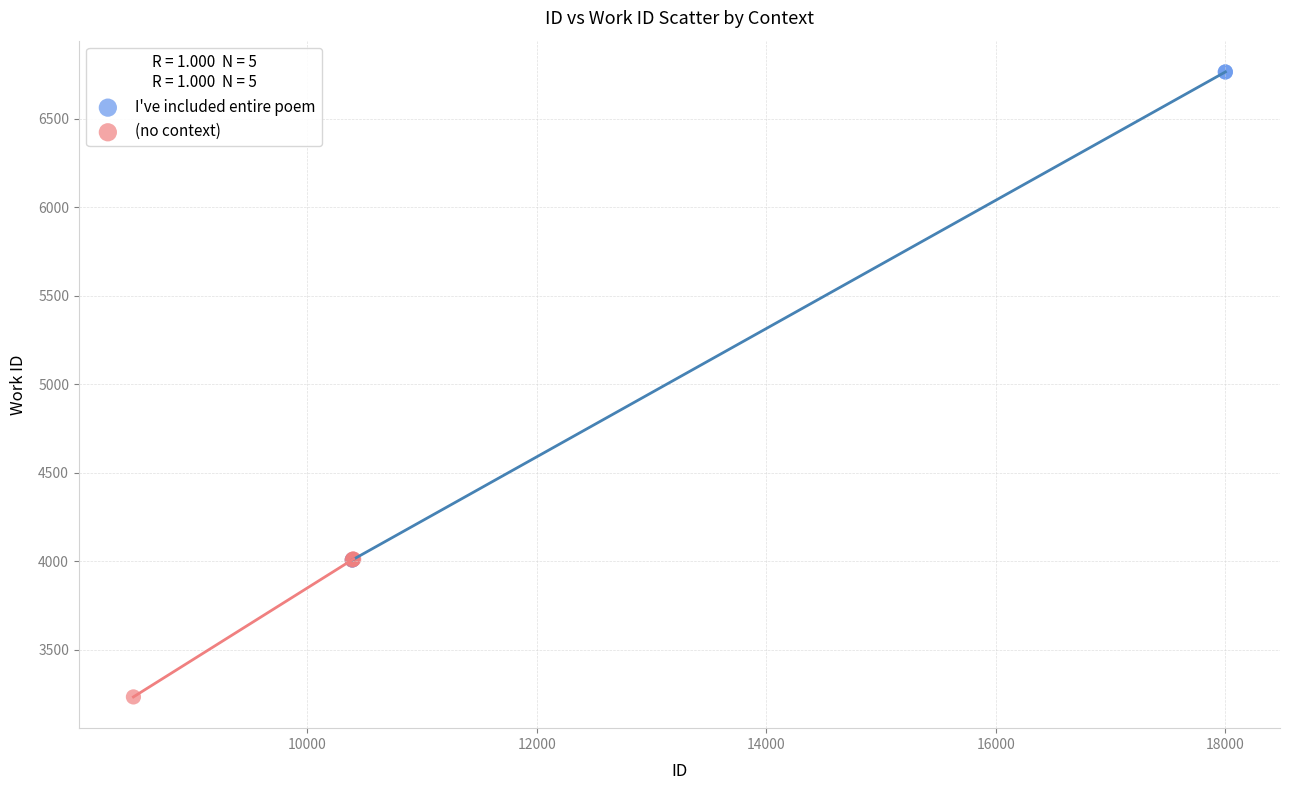

Which series contains the highest Y value?

I've included entire poem